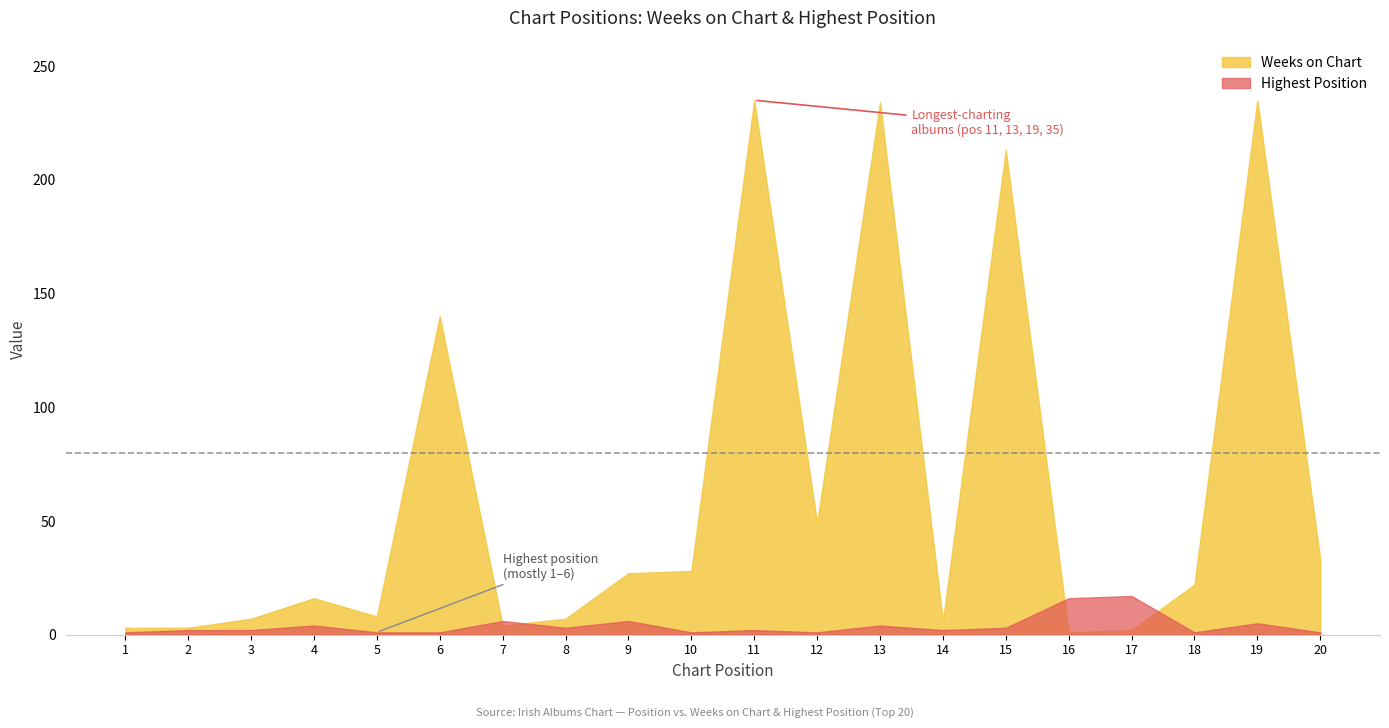

After their last crossing, which series has the higher values: Weeks on Chart or Posicion mas alta?

Weeks on Chart